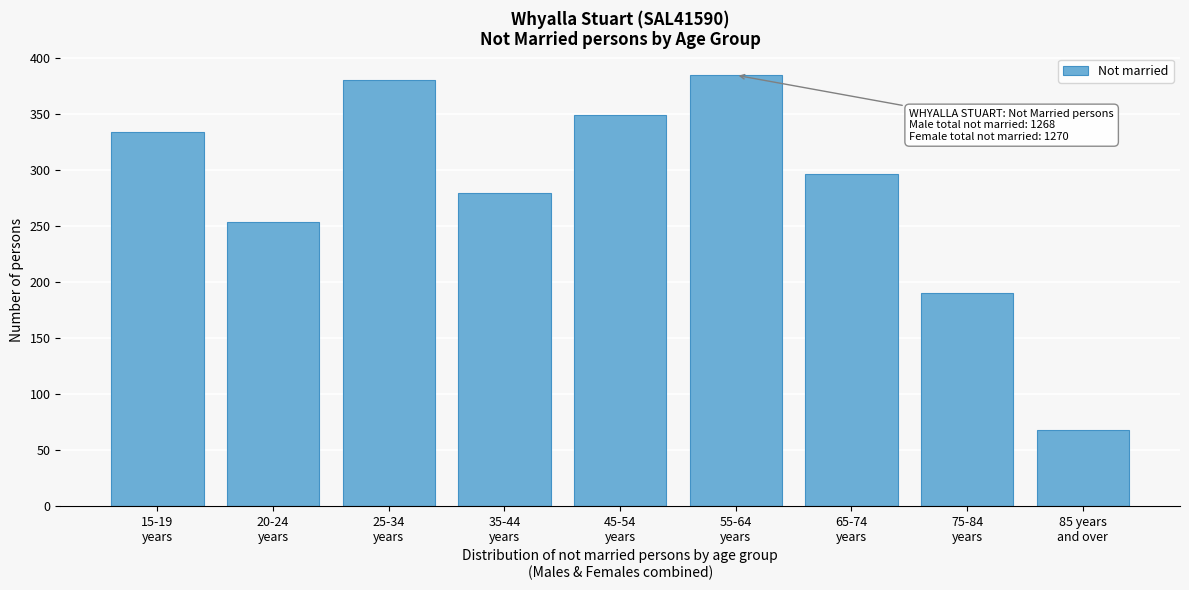

Reading left to right, list all the values displayed in this chart.

334	254	381	280	349	385	297	190	68